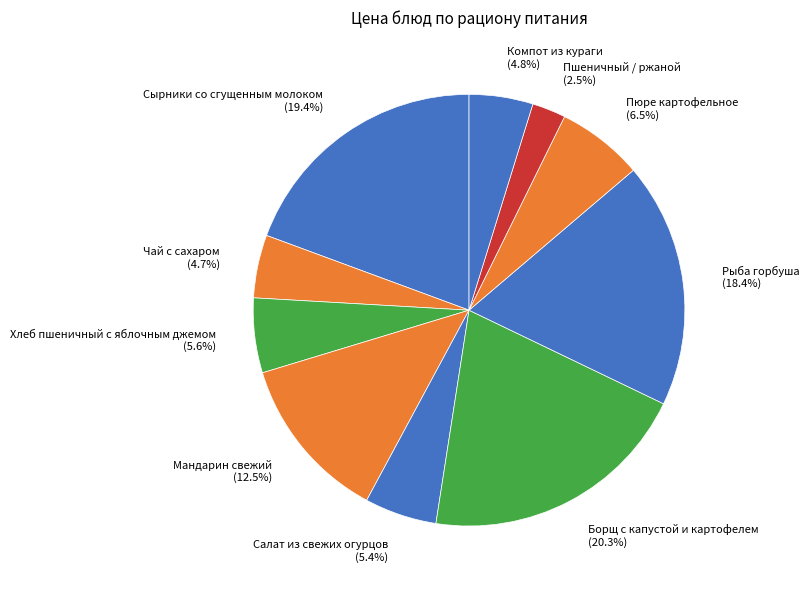

What percentage is NOT represented by Сырники со сгущенным молоком?

80.6%